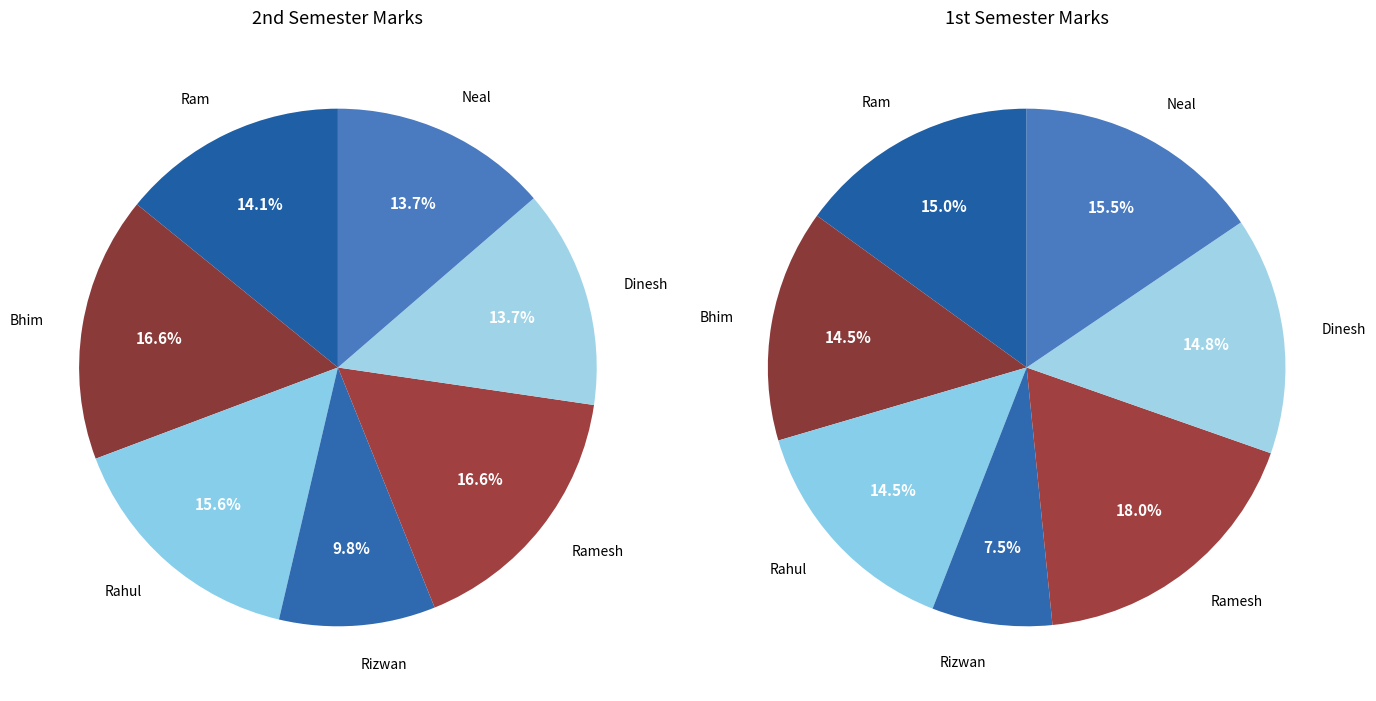

Which category has the smallest portion of the pie?

Rizwan